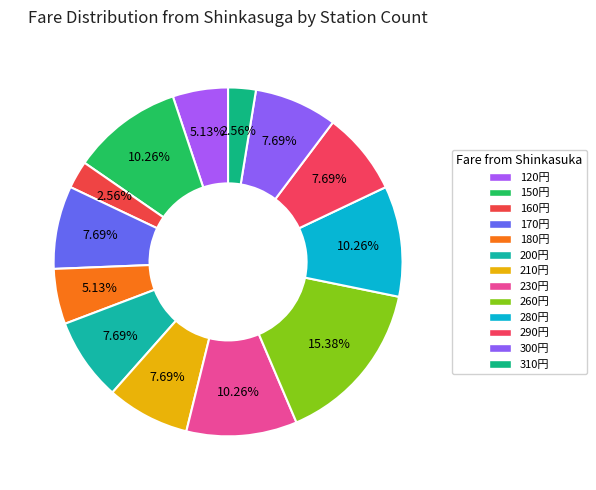

Which slice is the largest?

260円